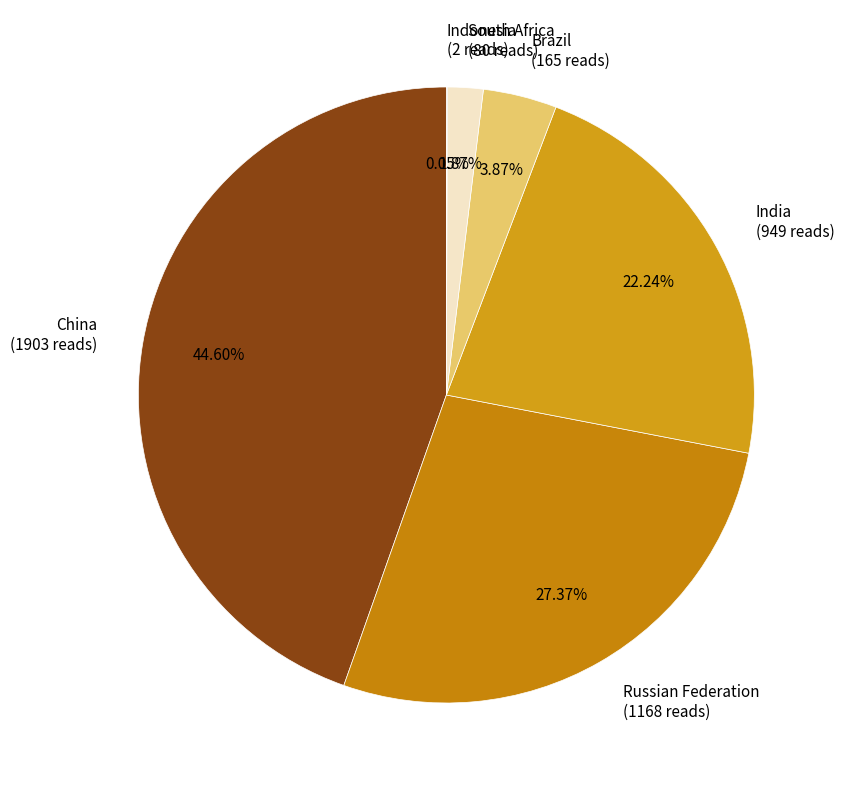

What is the ratio of the value at India to the value at China?

0.5